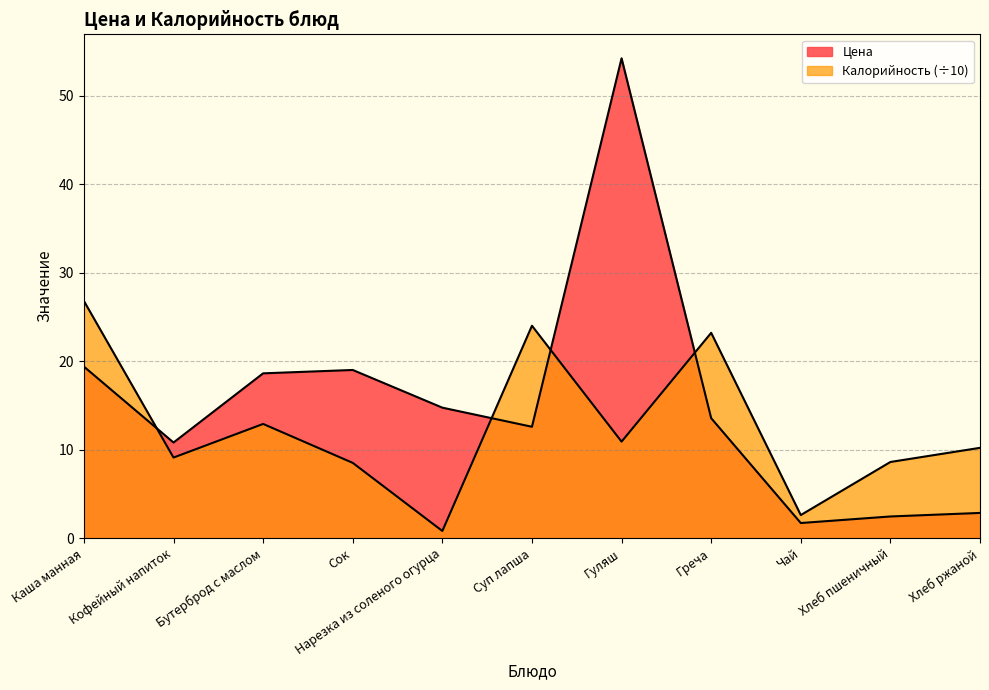

What is the value of the Калорийность point at the 10th from the left?

8.6